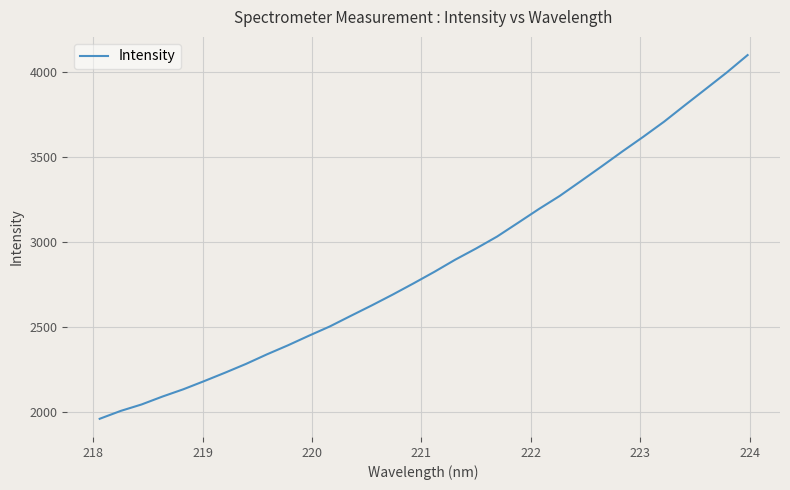

True or false: there are more than 0 points higher than both neighbors.

False